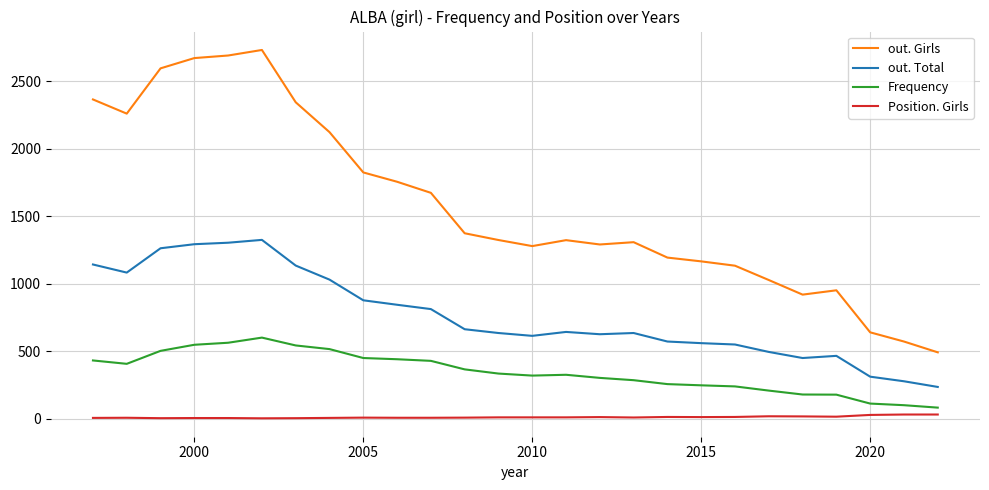

Rank the series by their maximum value, from lowest to highest.

Position. Girls, Frequency, out. Total, out. Girls